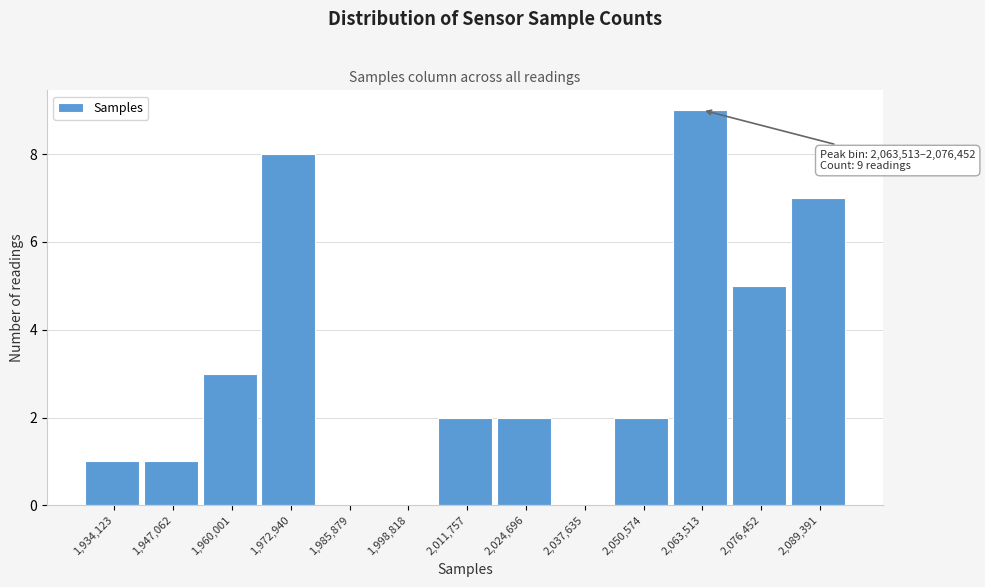

Reading left to right, list all the values displayed in this chart.

1,934,123=1	1,947,062=1	1,960,001=3	1,972,940=8	1,985,879=0	1,998,818=0	2,011,757=2	2,024,696=2	2,037,635=0	2,050,574=2	2,063,513=9	2,076,452=5	2,089,391=7